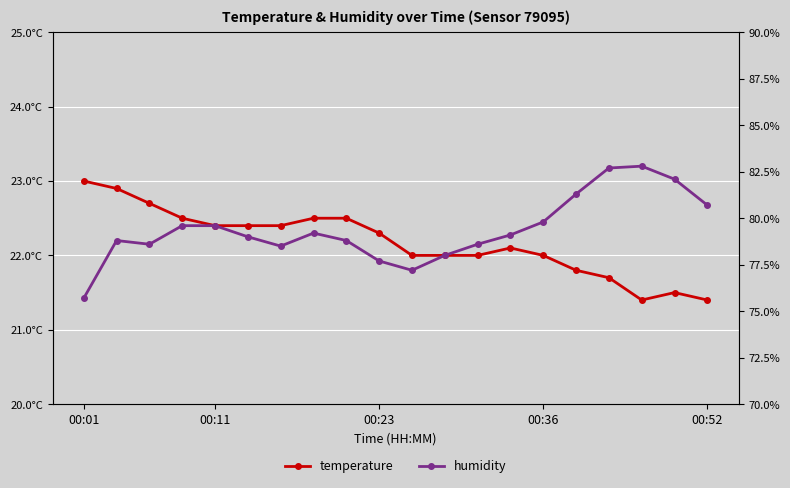

Rank the series at 12 from highest to lowest value.

humidity, temperature